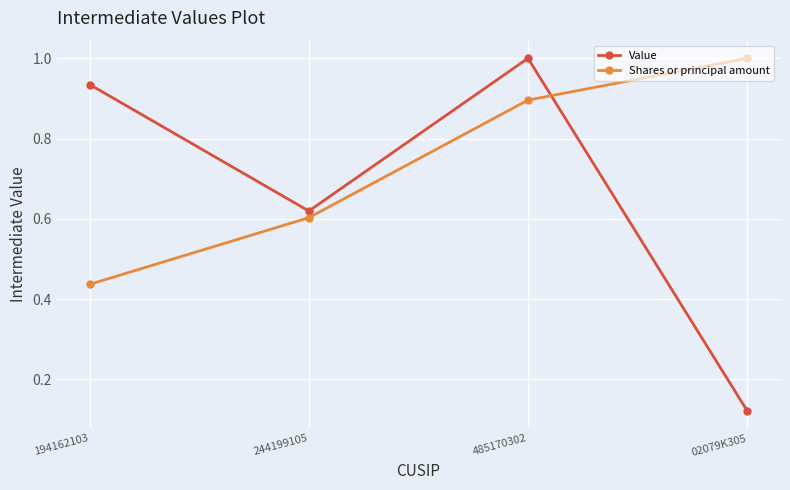

The Shares or principal amount series shows 0.8 at 244199105. True or false?

False